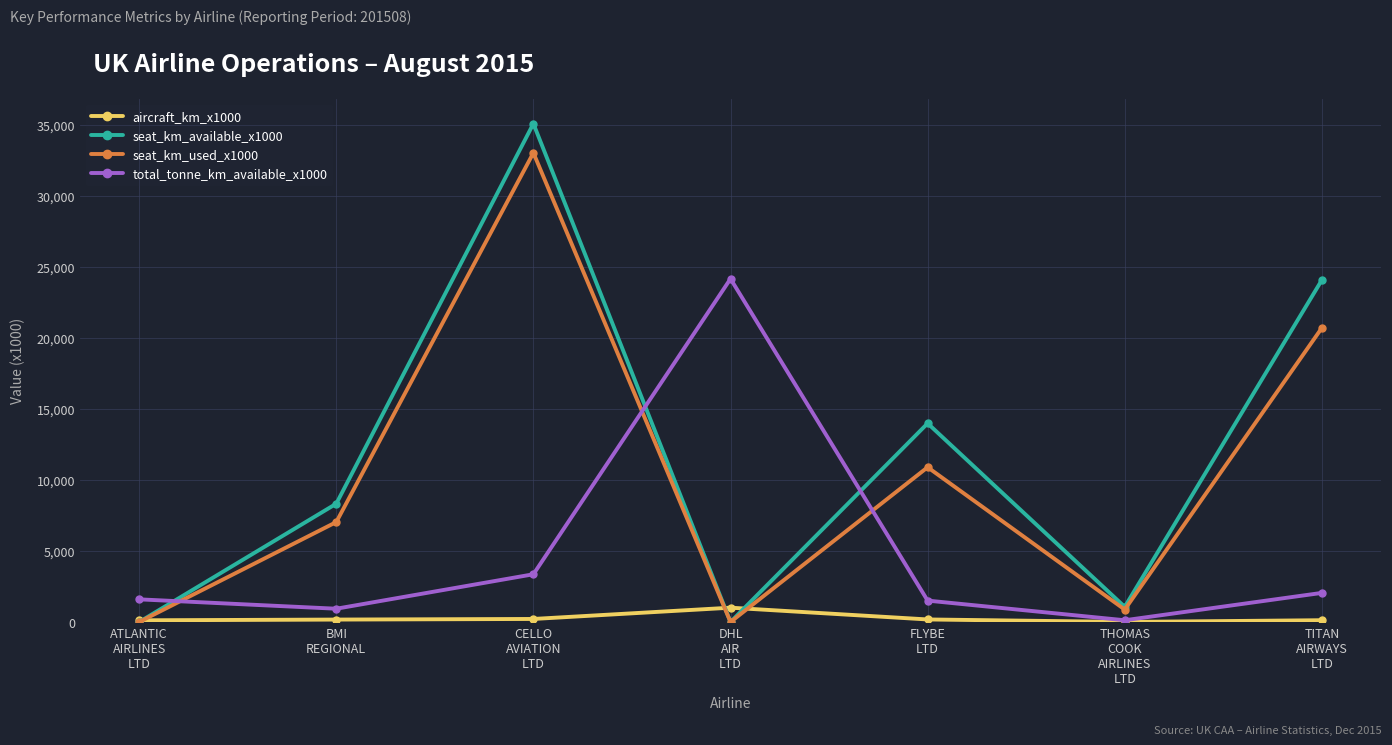

True or false: seat_km_used_x1000 and total_tonne_km_available_x1000 cross at least once.

True